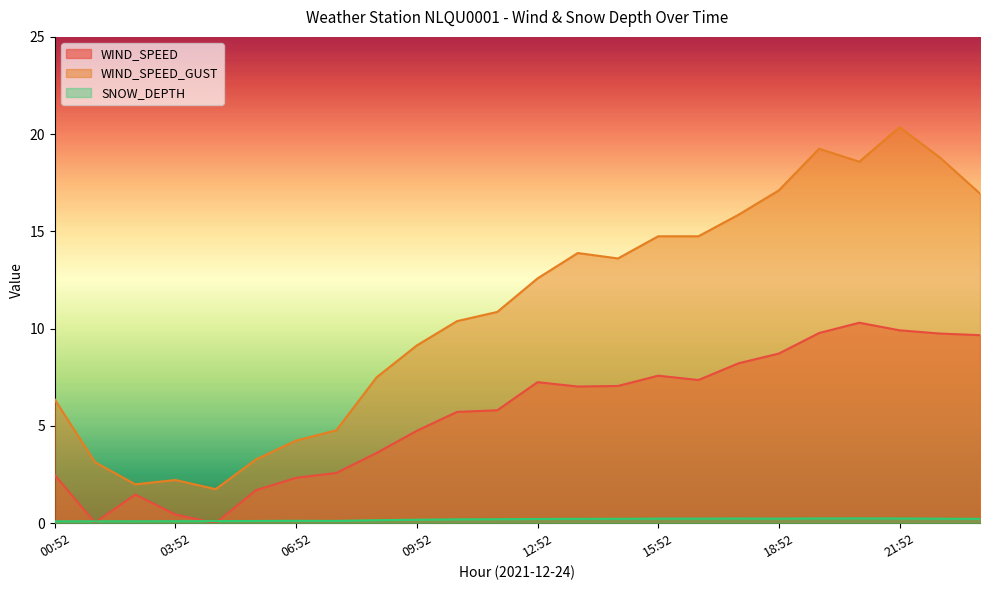

Which series changed the most between 02:52 and 19:52?

WIND_SPEED_GUST